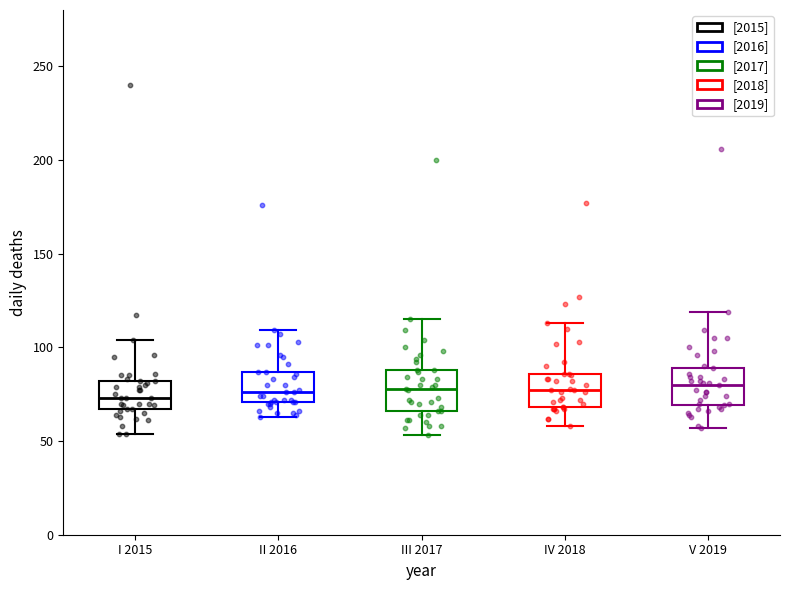

Reading left to right, read every box against the y-axis: the position of its median line, the range the box covers, and the ends of its whiskers. The values are not printed on the chart, so give them approximately, as read against the axis.

I 2015: median 75, box 65 to 80, whiskers 55 to 105
II 2016: median 75, box 70 to 85, whiskers 65 to 110
III 2017: median 80, box 65 to 90, whiskers 55 to 115
IV 2018: median 75, box 70 to 85, whiskers 60 to 115
V 2019: median 80, box 70 to 90, whiskers 55 to 120